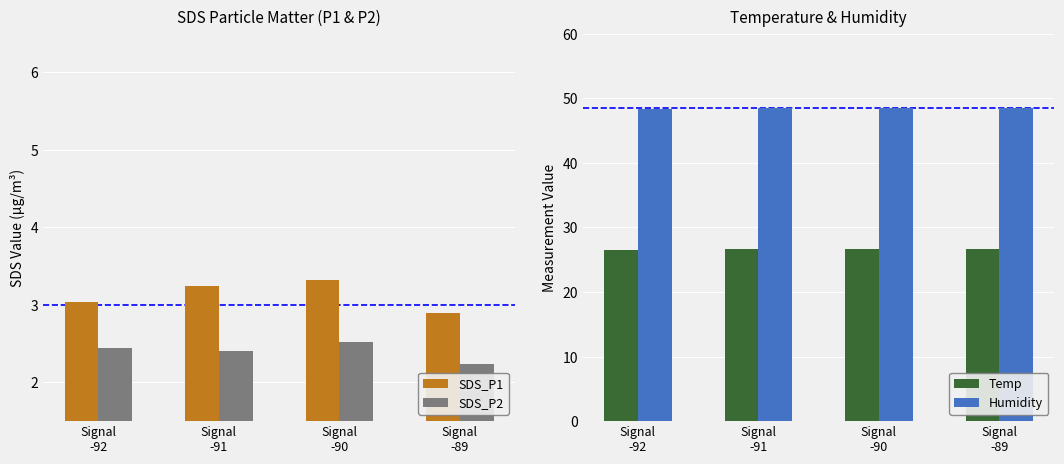

How many groups of bars are there?

4